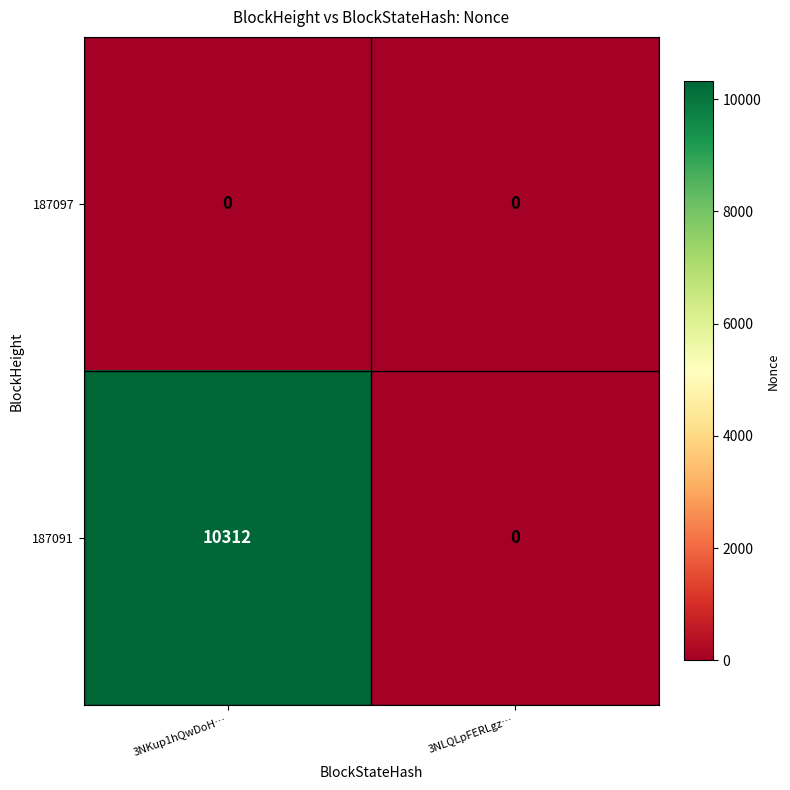

Which category has the highest value across all series?

3NKup1hQwDoH…